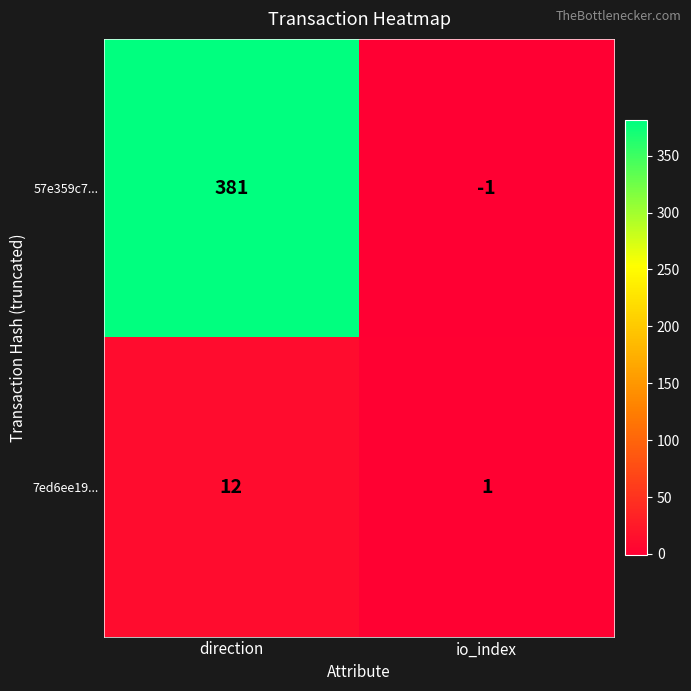

Which series changed the most between direction and io_index?

57e359c7...